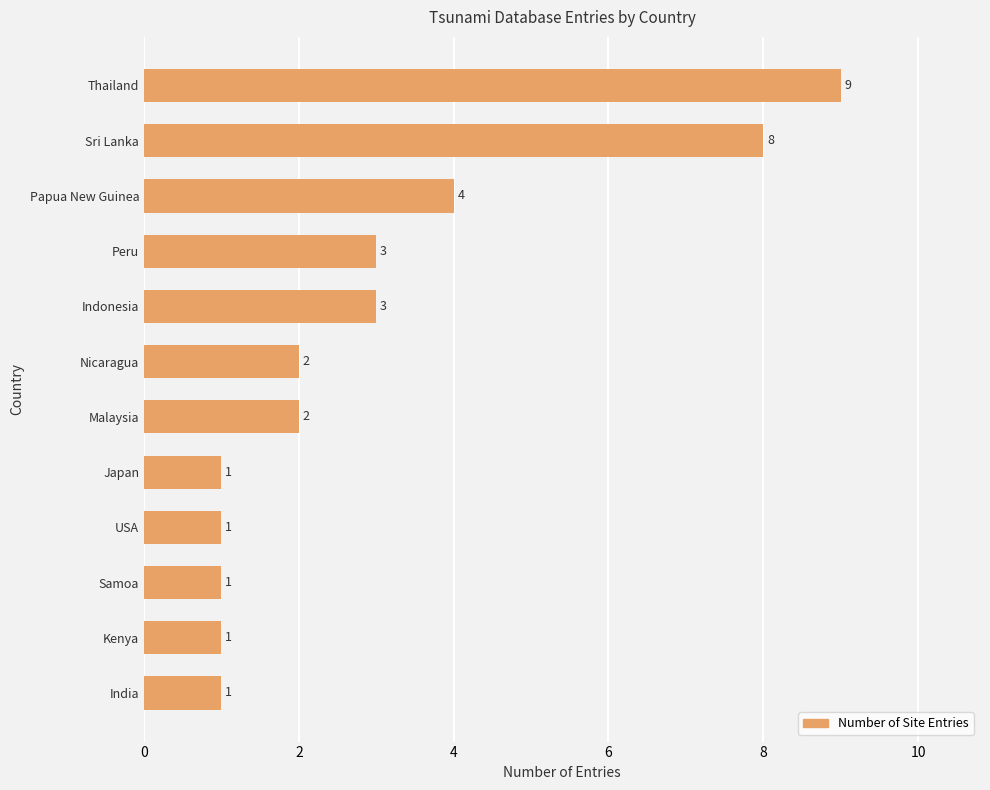

Which has a higher value, Sri Lanka or Kenya?

Sri Lanka